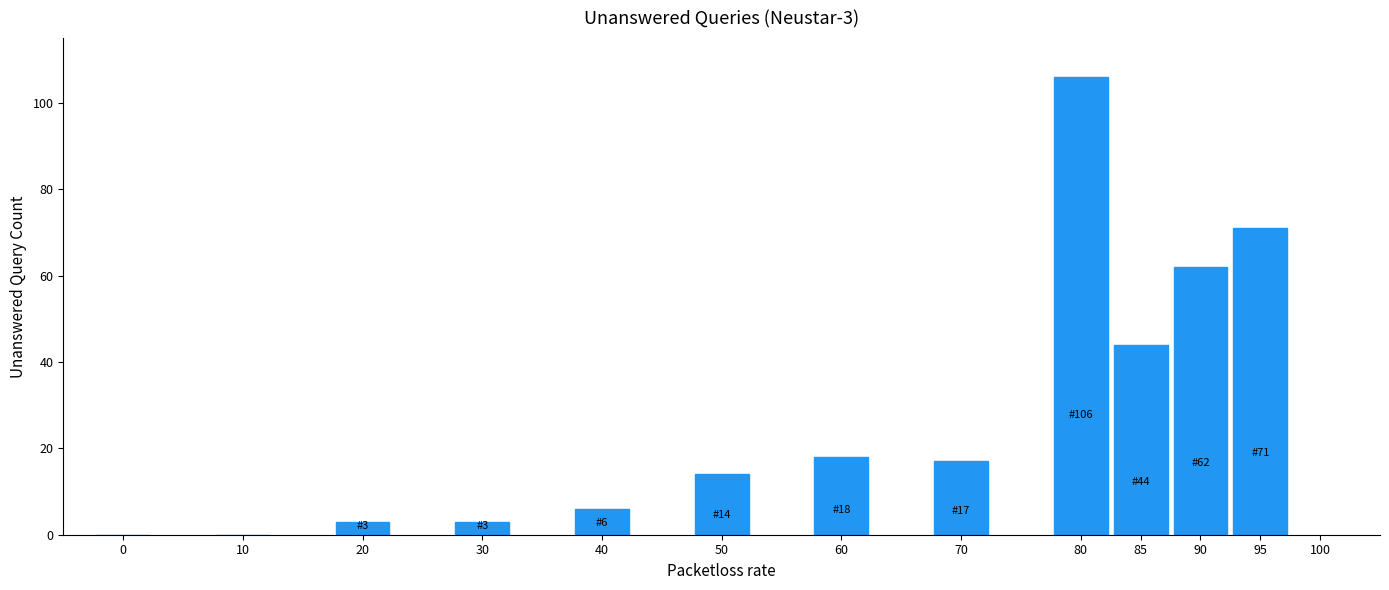

Reading right to left, transcribe all the data shown in this chart.

95=71	90=62	85=44	80=106	70=17	60=18	50=14	40=6	30=3	20=3	10=0	0=0